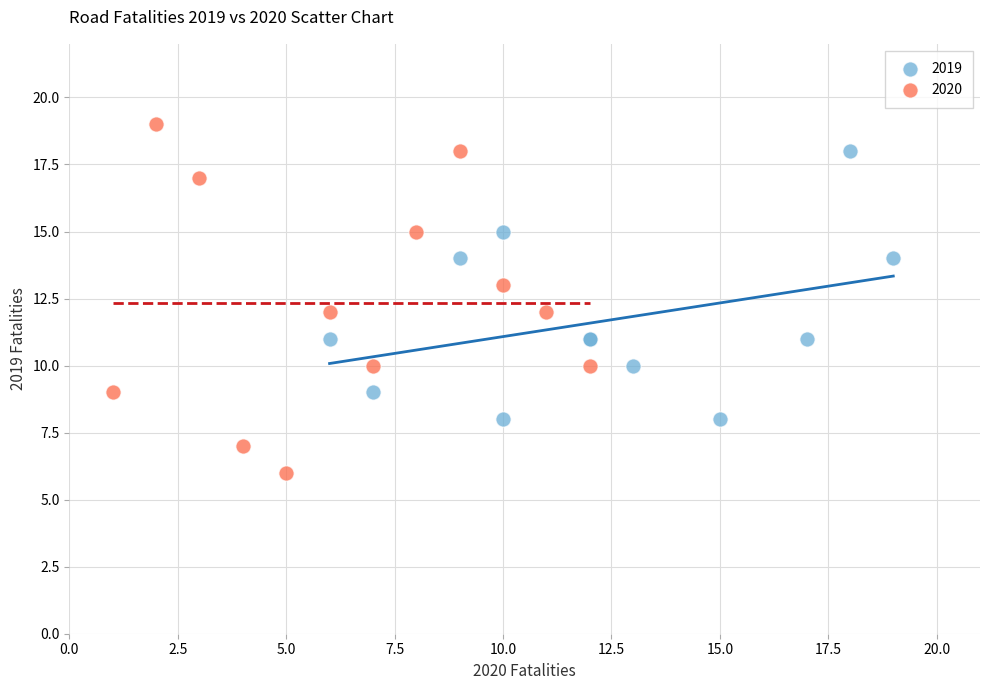

Which series contains the lowest Y value?

2020